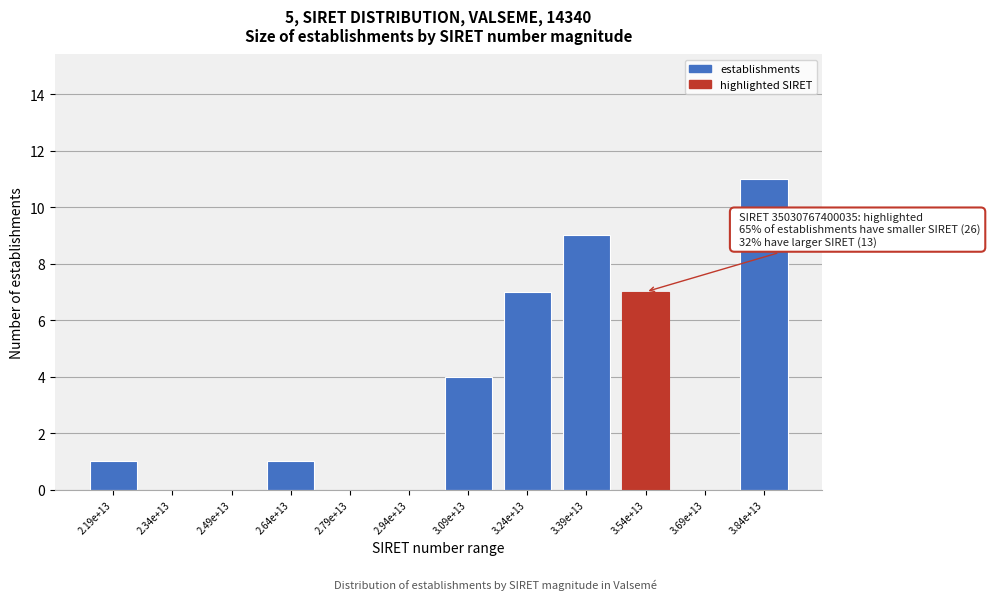

Reading left to right, transcribe all the data shown in this chart.

2.19e+13=1	2.34e+13=0	2.49e+13=0	2.64e+13=1	2.79e+13=0	2.94e+13=0	3.09e+13=4	3.24e+13=7	3.39e+13=9	3.54e+13=7	3.69e+13=0	3.84e+13=11